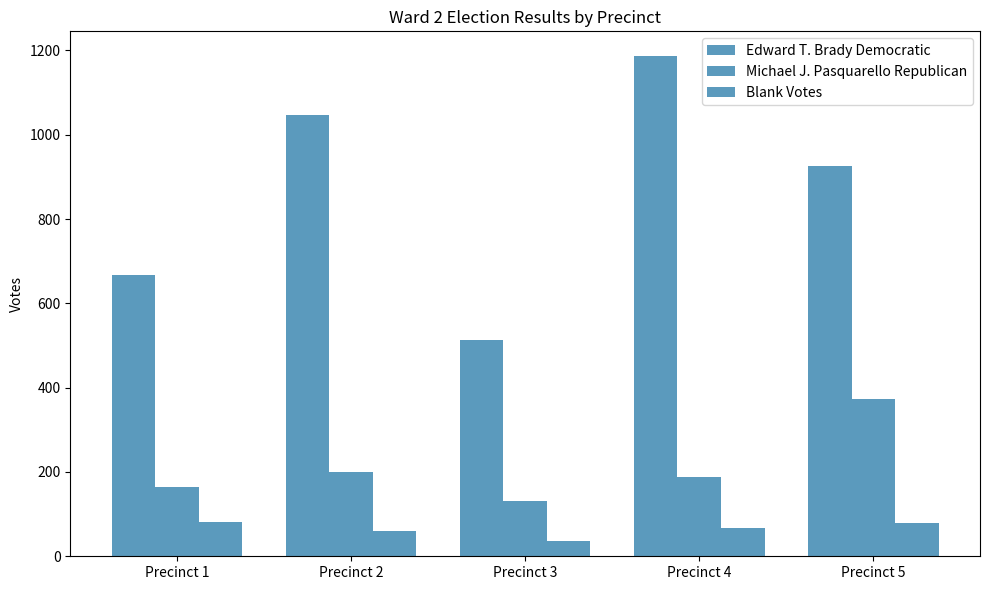

List the labels in order of Edward T. Brady Democratic value, smallest first.

Precinct 3, Precinct 1, Precinct 5, Precinct 2, Precinct 4